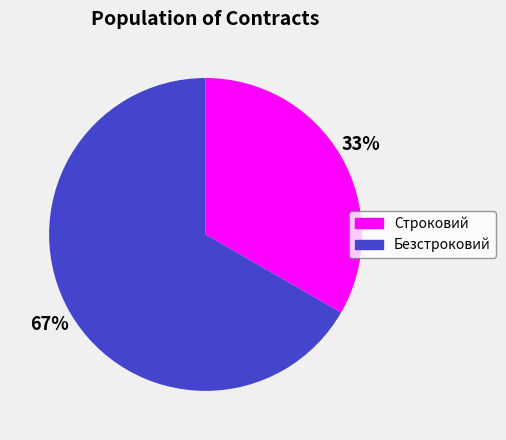

How many slices are in this pie chart?

2